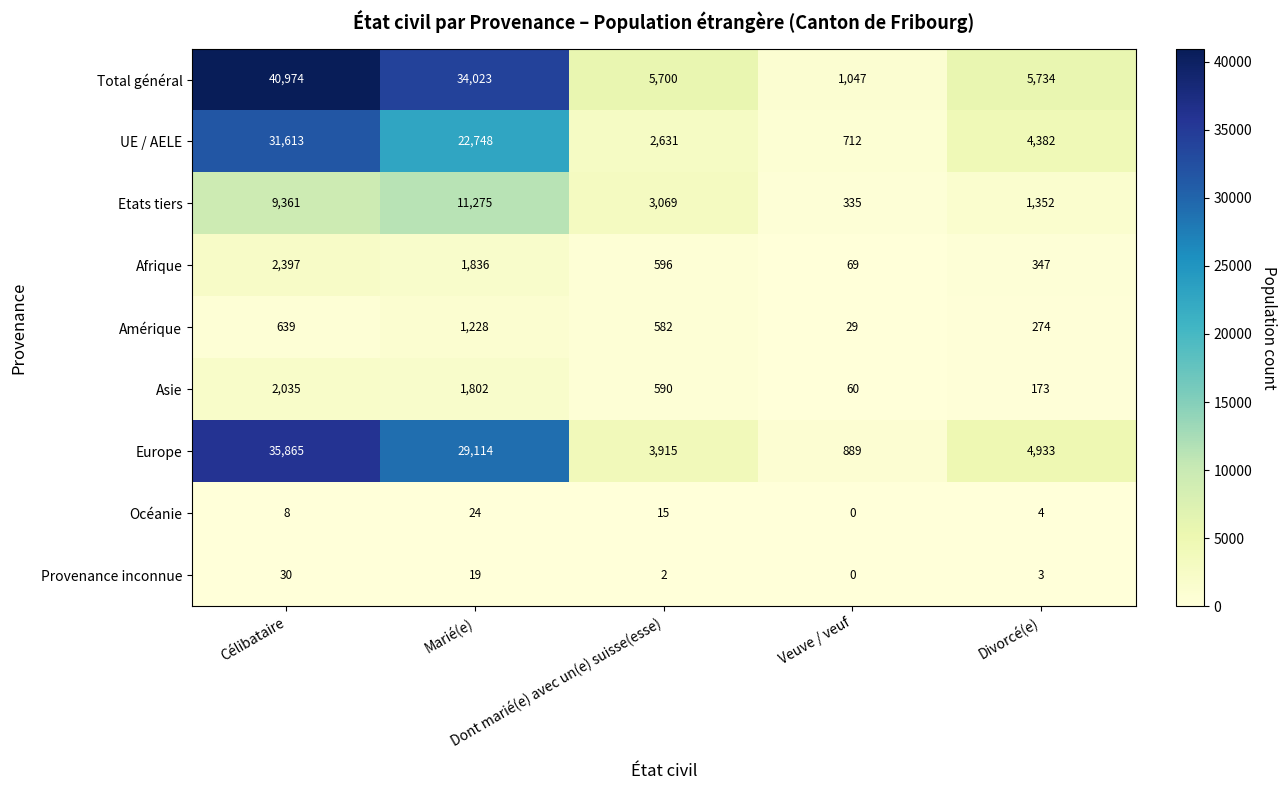

What is the spread (max minus min) of values at Dont marié(e) avec un(e) suisse(esse)?

5698